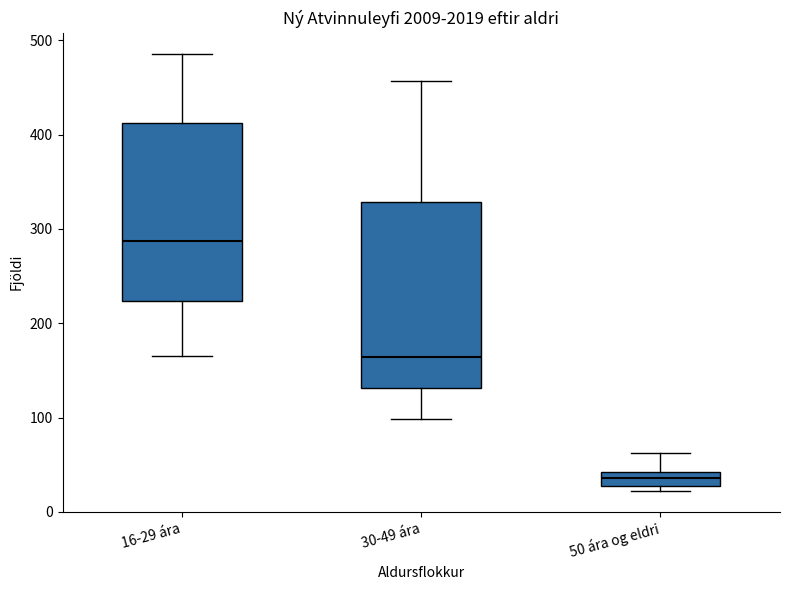

Which box is the tallest, from its lower edge to its upper edge?

30-49 ára